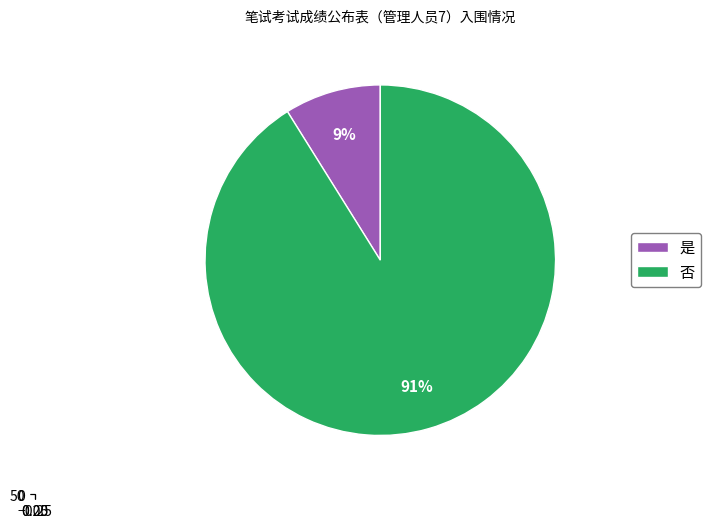

Which category has the biggest portion of the pie?

否